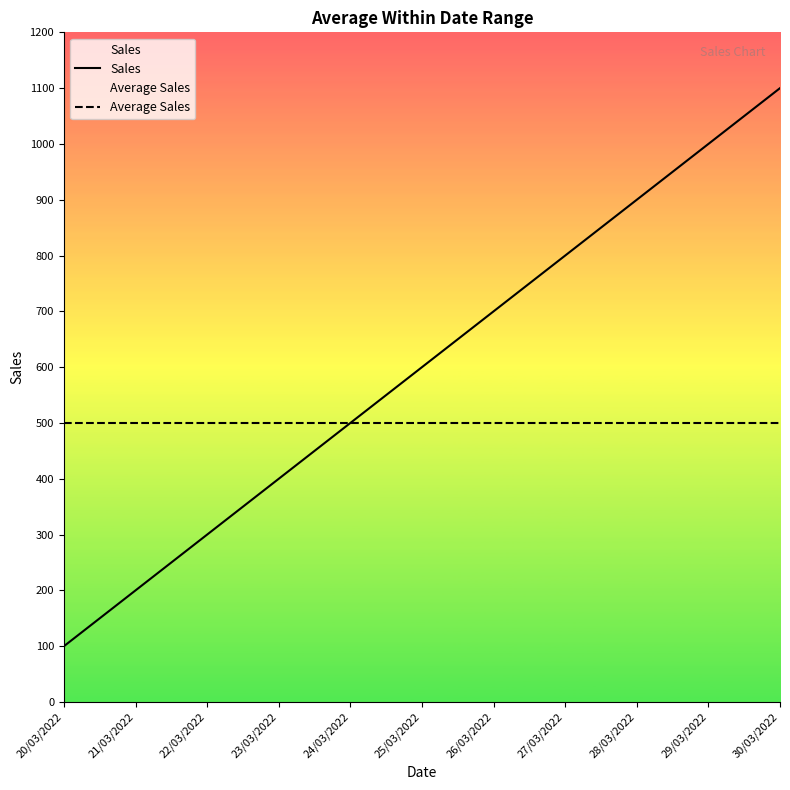

True or false: Sales has a value of 1100 at 30/03/2022.

True